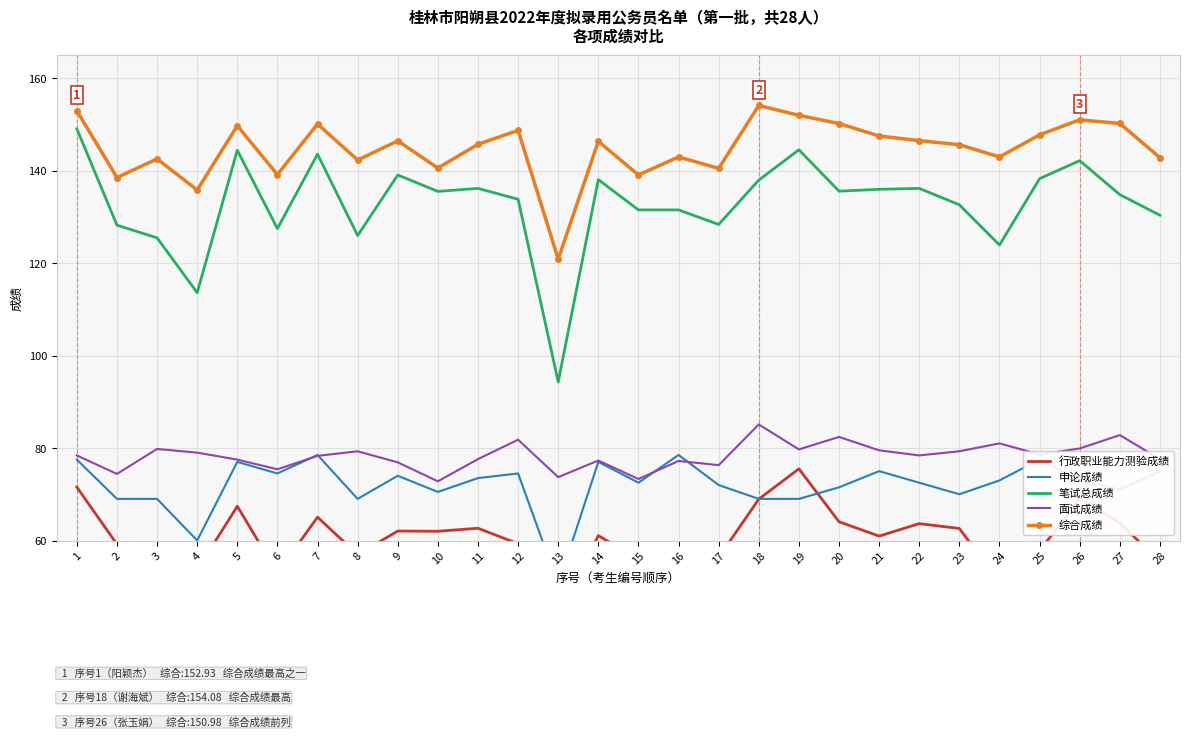

Which series ends up on top after the final intersection of 行政职业能力测验成绩 and 申论成绩?

申论成绩